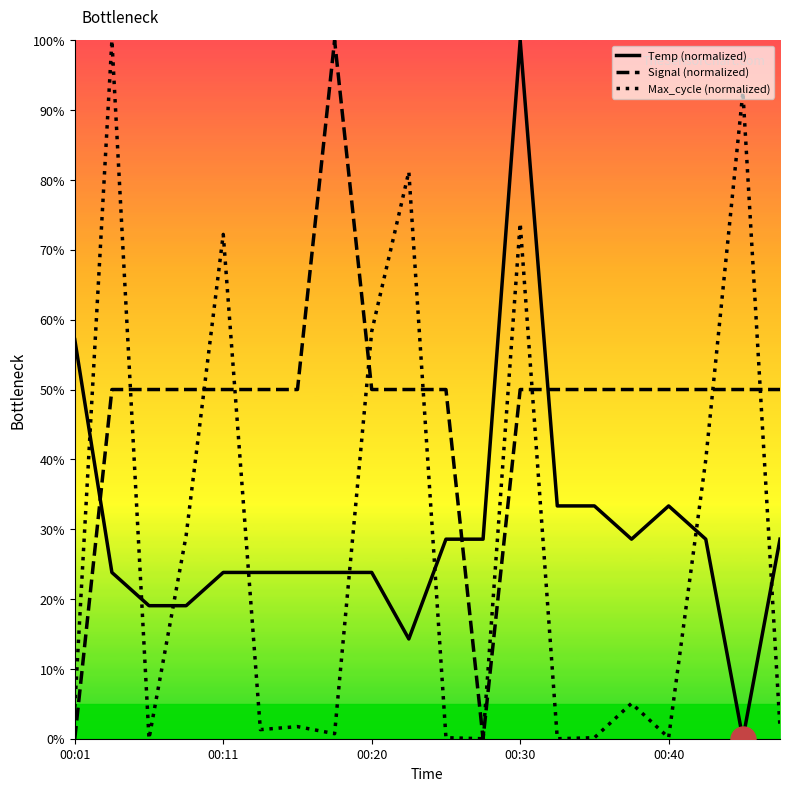

True or false: Temp (normalized) and Signal (normalized) intersect in this chart.

True